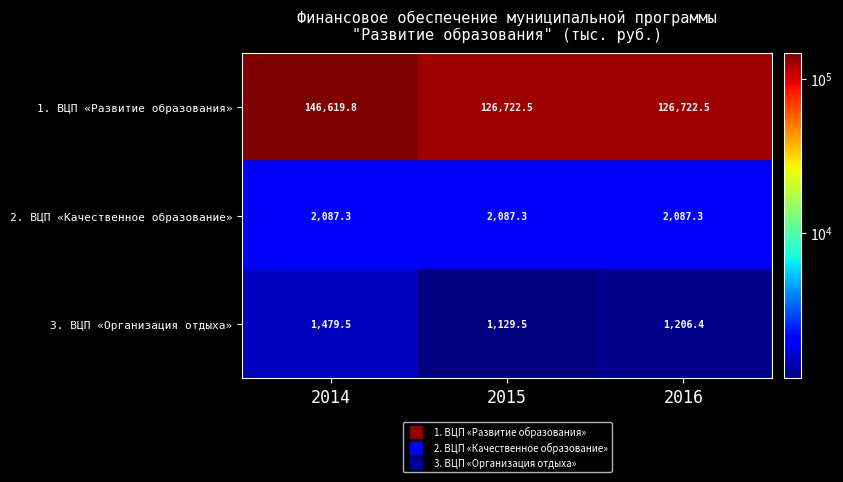

Count the number of categories in the chart.

3